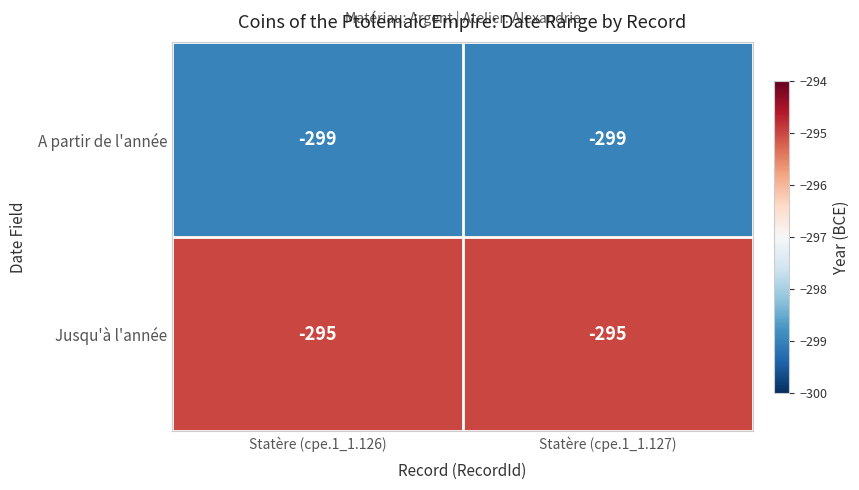

Is the value of A partir de l'année at Statère (cpe.1_1.127) greater than the value of Jusqu'à l'année at Statère (cpe.1_1.126)?

No